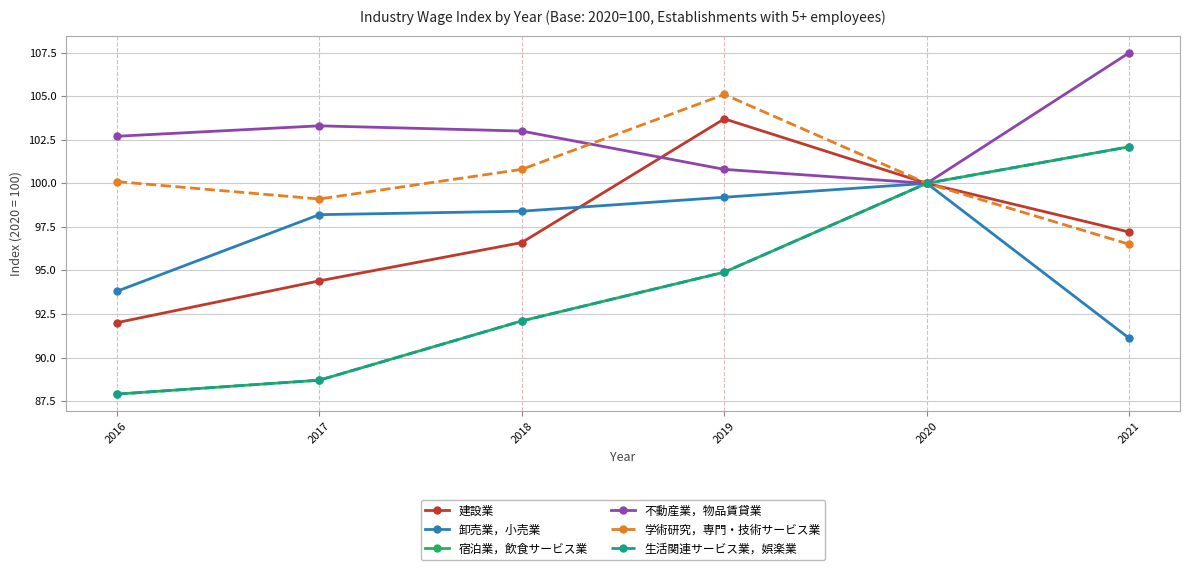

What is the difference between the maximum and minimum values in the 生活関連サービス業，娯楽業 series?

14.2